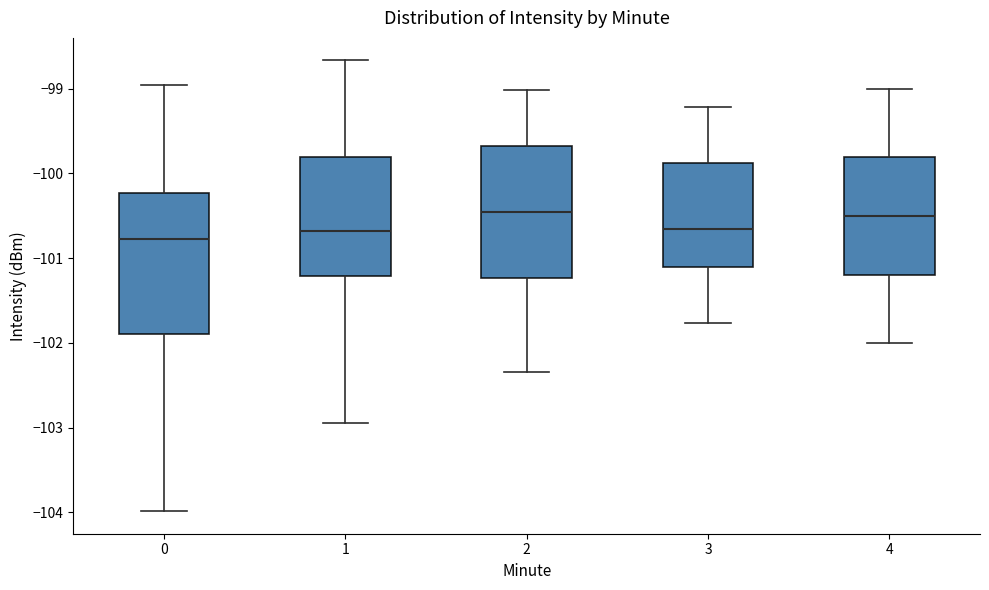

Where does the upper whisker of the box at x = 4 end on the y-axis? The values are not printed on the chart, so give them approximately, as read against the axis.

-99.0